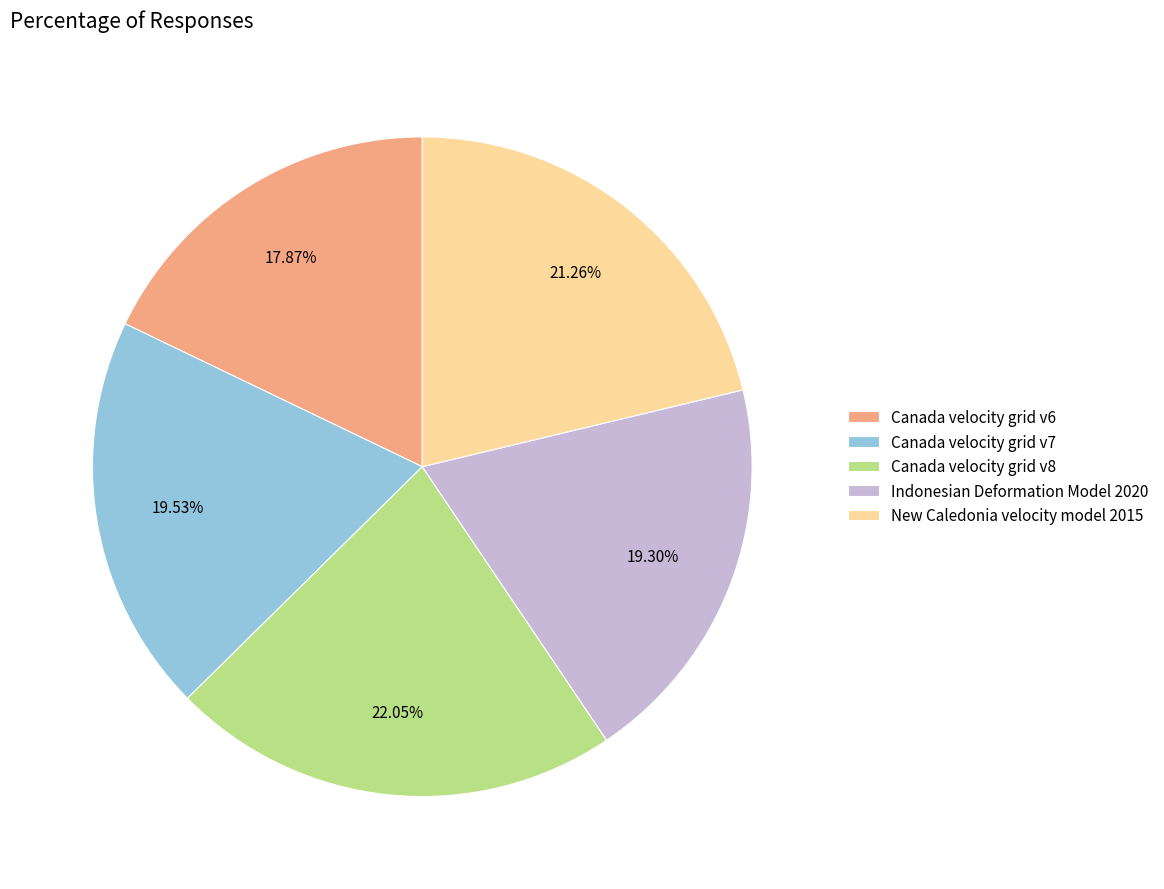

To the nearest percent, what is the difference between the Canada velocity grid v6 and New Caledonia velocity model 2015 slice percentages?

3%